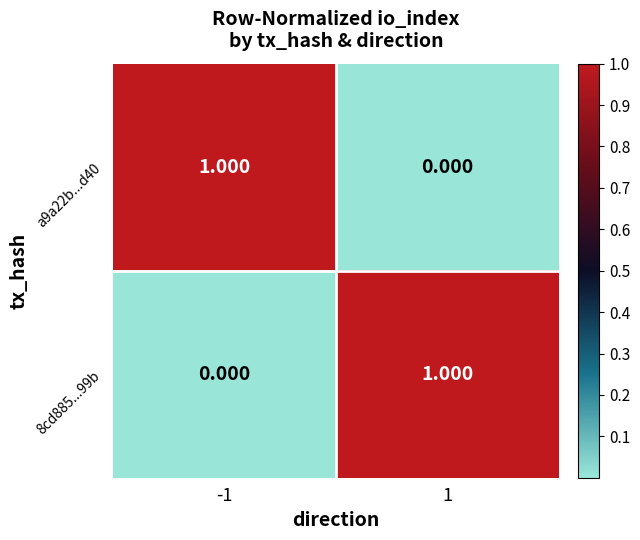

Count the number of data series in this chart.

2